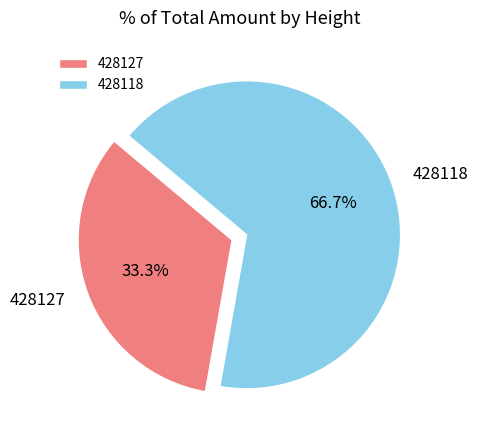

Is it true that 428118 is 67% of the pie?

True